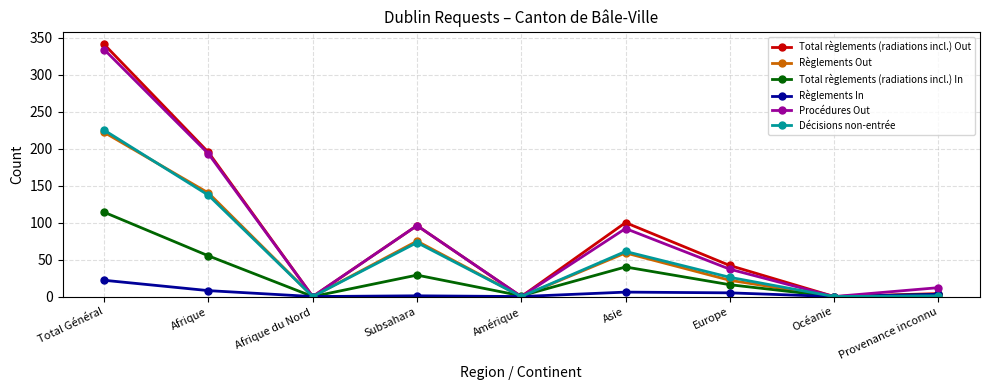

What is the spread (max minus min) of values at Provenance inconnu?

11